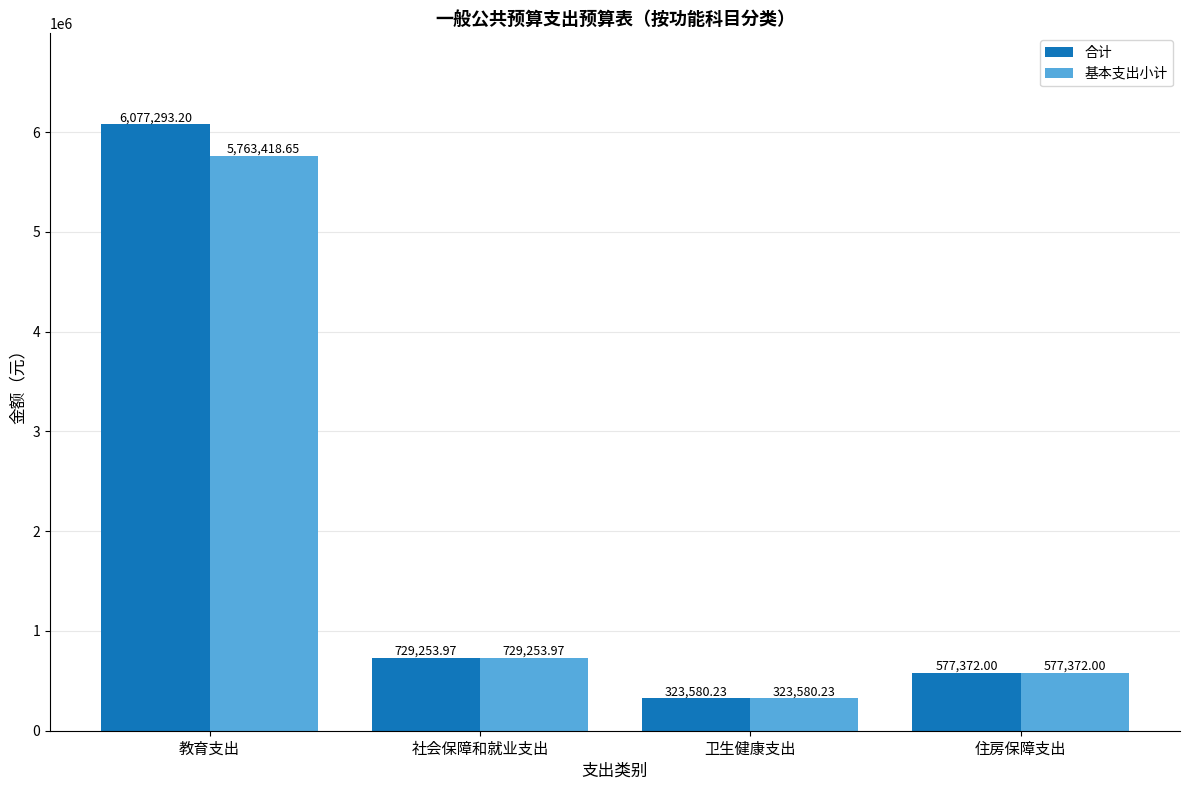

At how many categories does at least one series exceed 3433755?

1